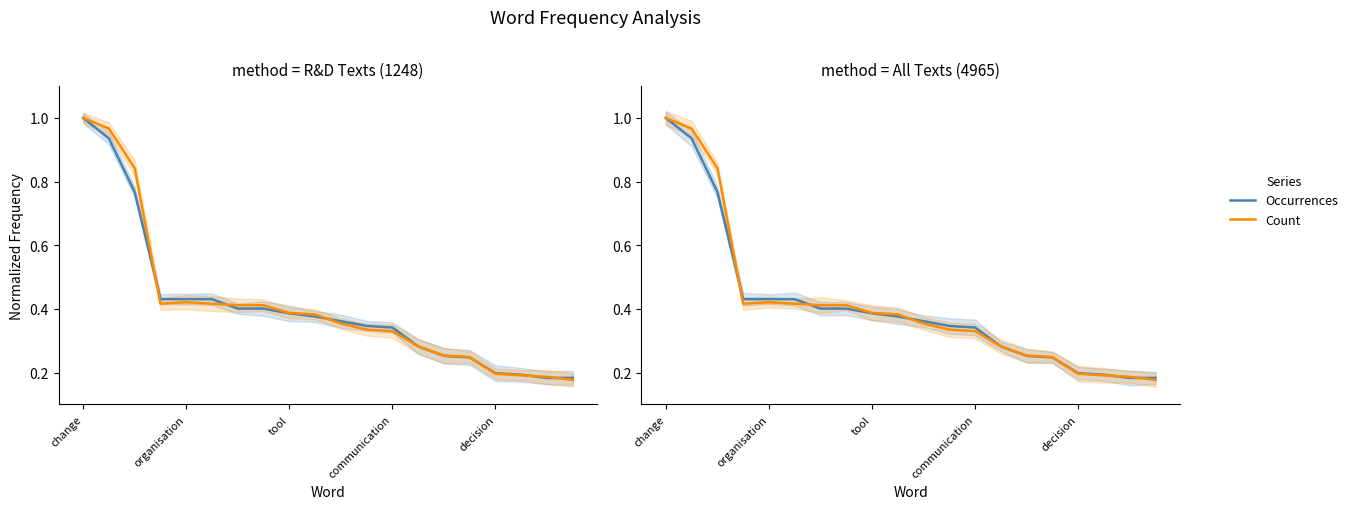

At how many categories does at least one series exceed 0?

20